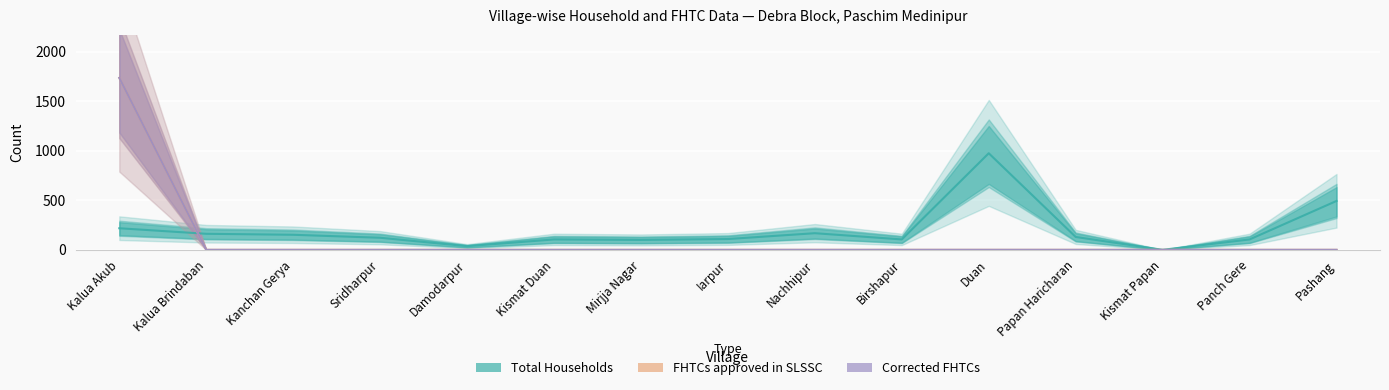

At which category is the sum across all series the highest?

Kalua Akub